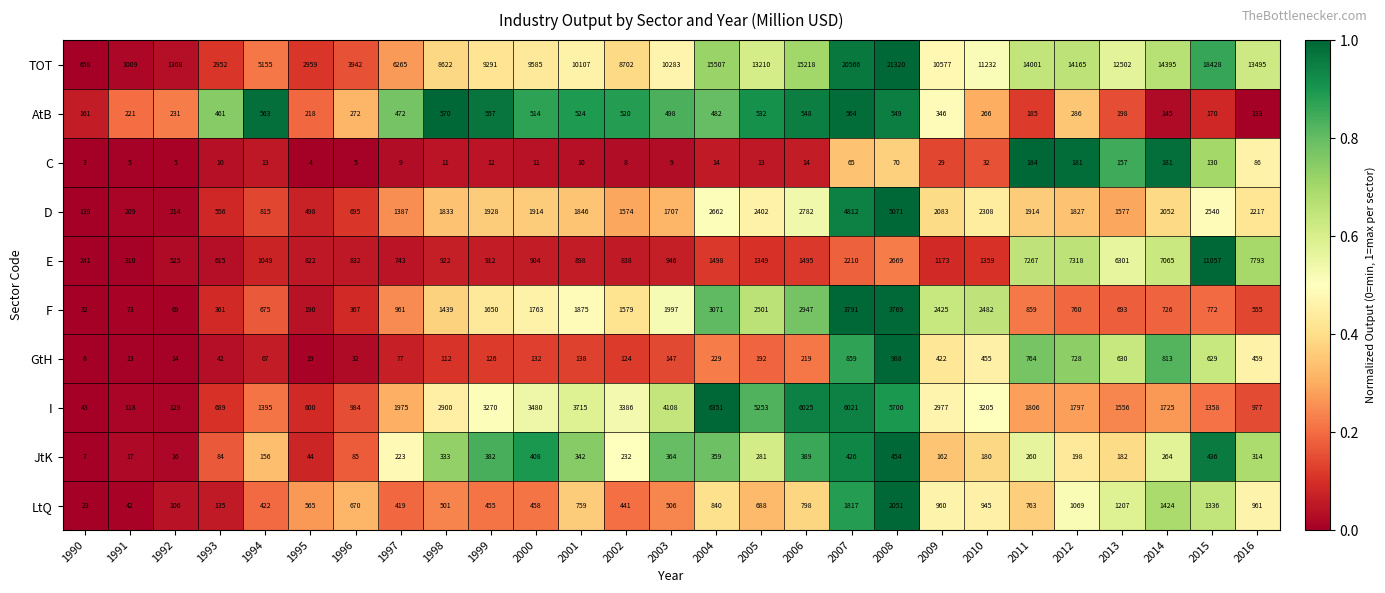

How many values in the I series are below 1975?

13